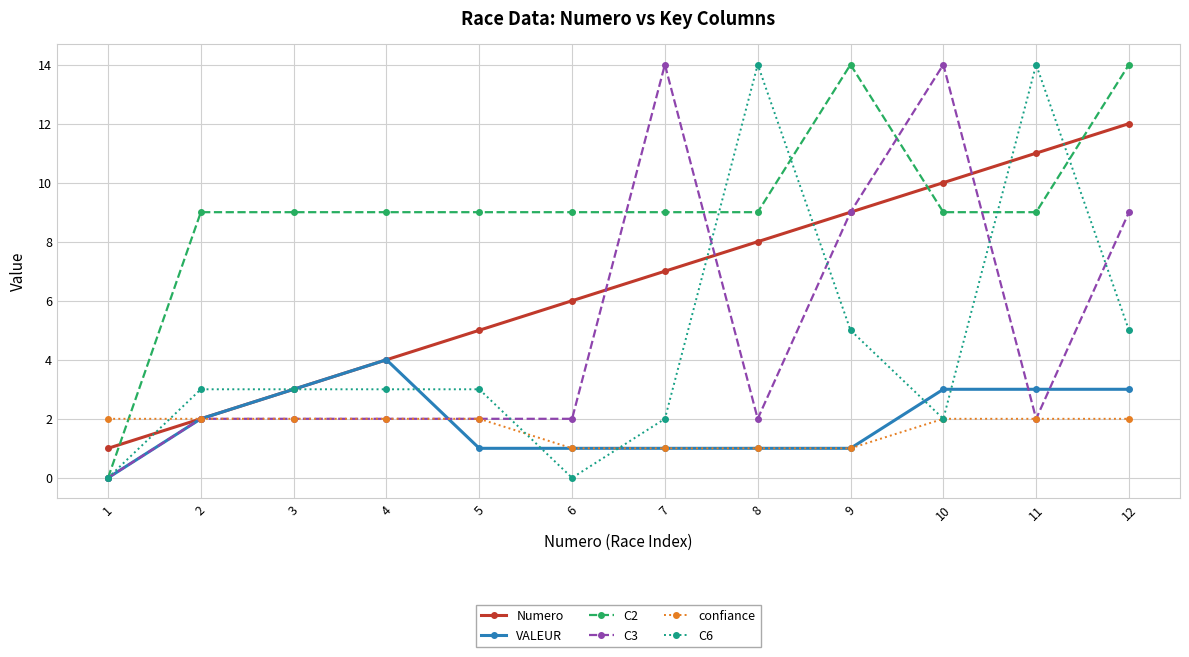

Reading right to left, list all the values displayed in this chart.

Numero: 12	11	10	9	8	7	6	5	4	3	2	1
VALEUR: 3	3	3	1	1	1	1	1	4	3	2	0
C2: 14	9	9	14	9	9	9	9	9	9	9	0
C3: 9	2	14	9	2	14	2	2	2	2	2	0
confiance: 2	2	2	1	1	1	1	2	2	2	2	2
C6: 5	14	2	5	14	2	0	3	3	3	3	0